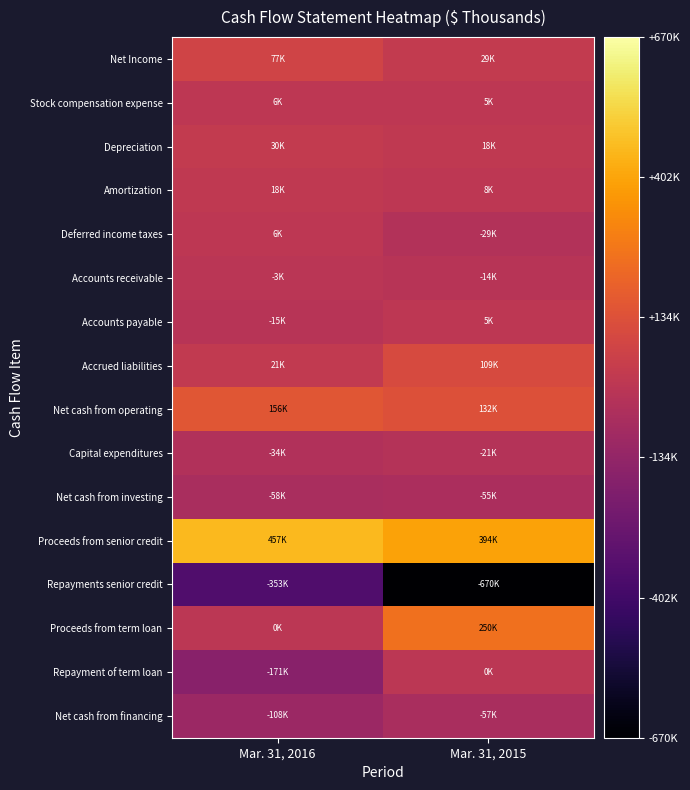

List the series in order of their peak value, lowest first.

Repayments senior credit, Net cash from financing, Net cash from investing, Capital expenditures, Accounts receivable, Repayment of term loan, Accounts payable, Stock compensation expense, Deferred income taxes, Amortization, Depreciation, Net Income, Accrued liabilities, Net cash from operating, Proceeds from term loan, Proceeds from senior credit